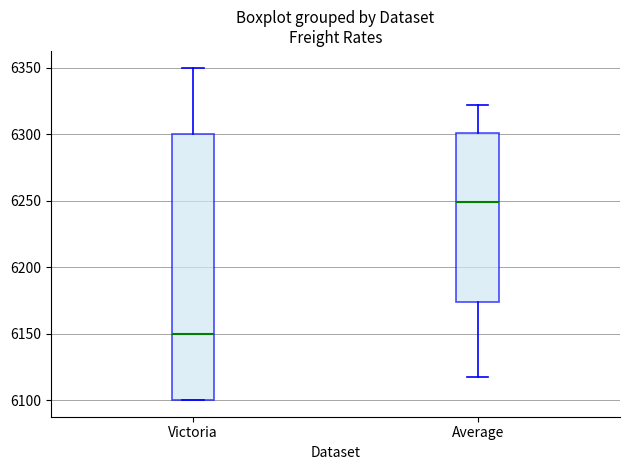

Comparing the boxes themselves (not the whiskers), which one is the tallest?

Victoria